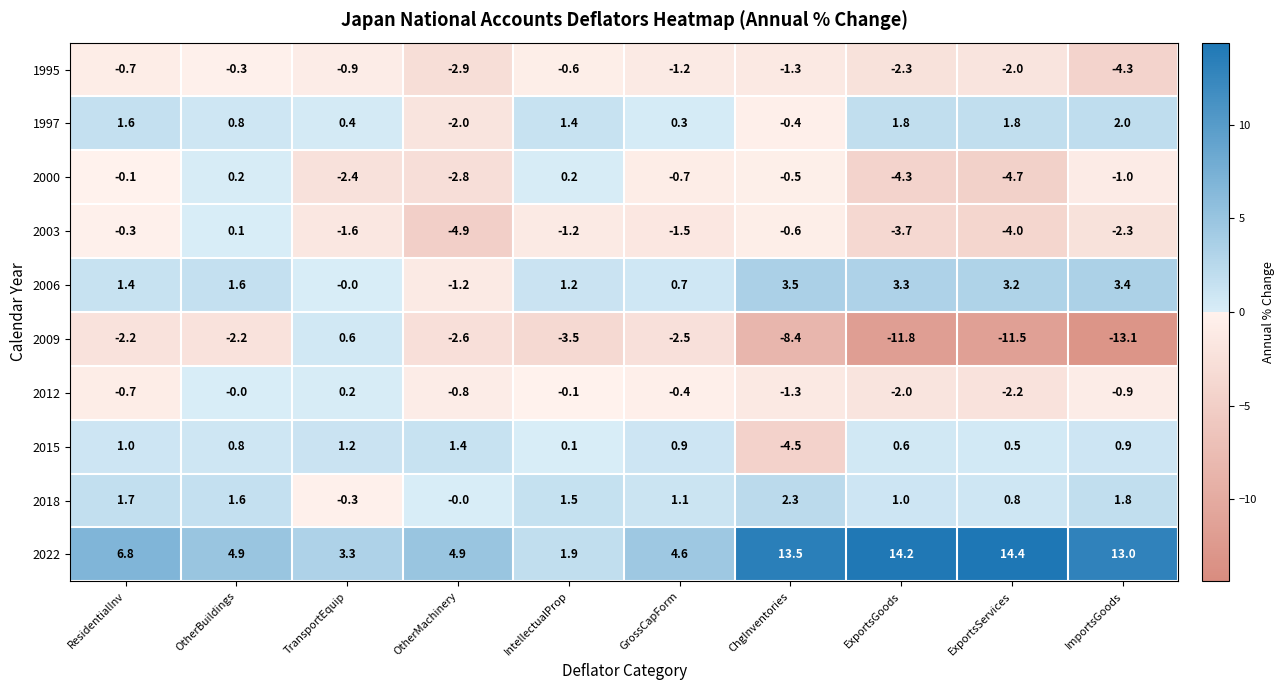

What is the sum of all 2003 values?

-20.0